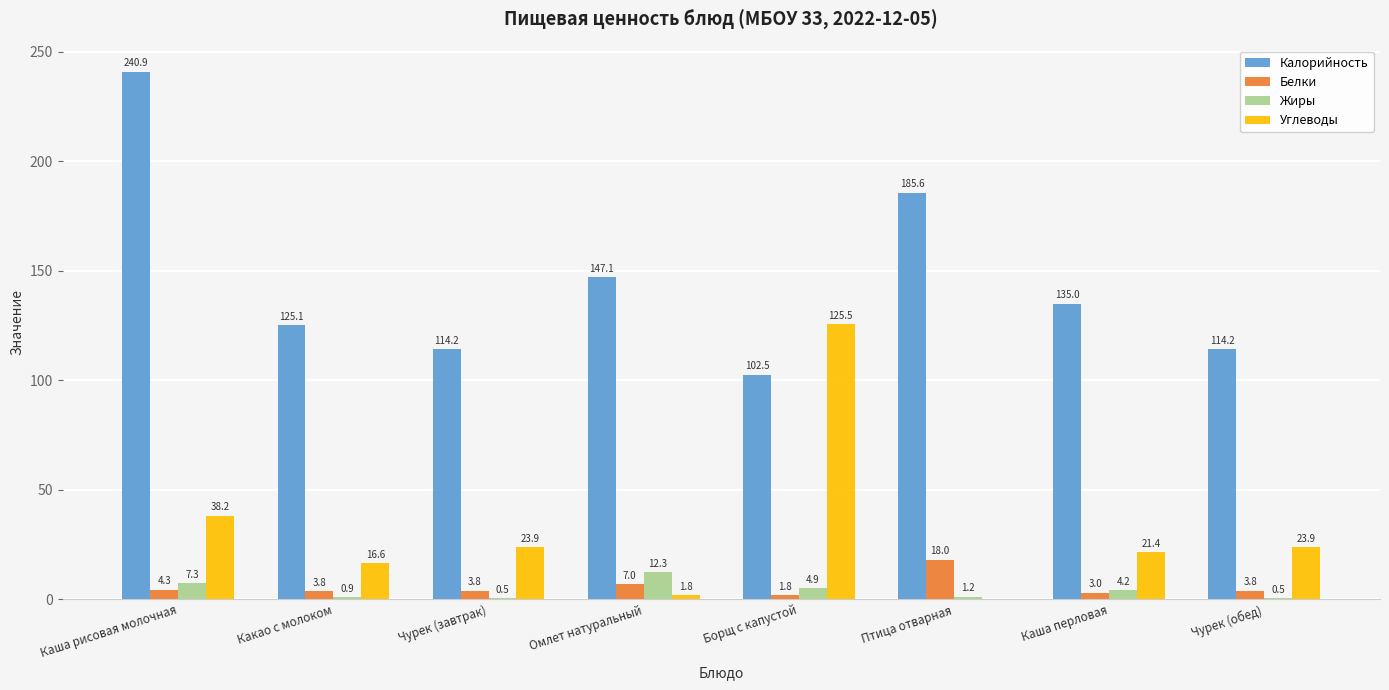

How many groups of bars are there?

8